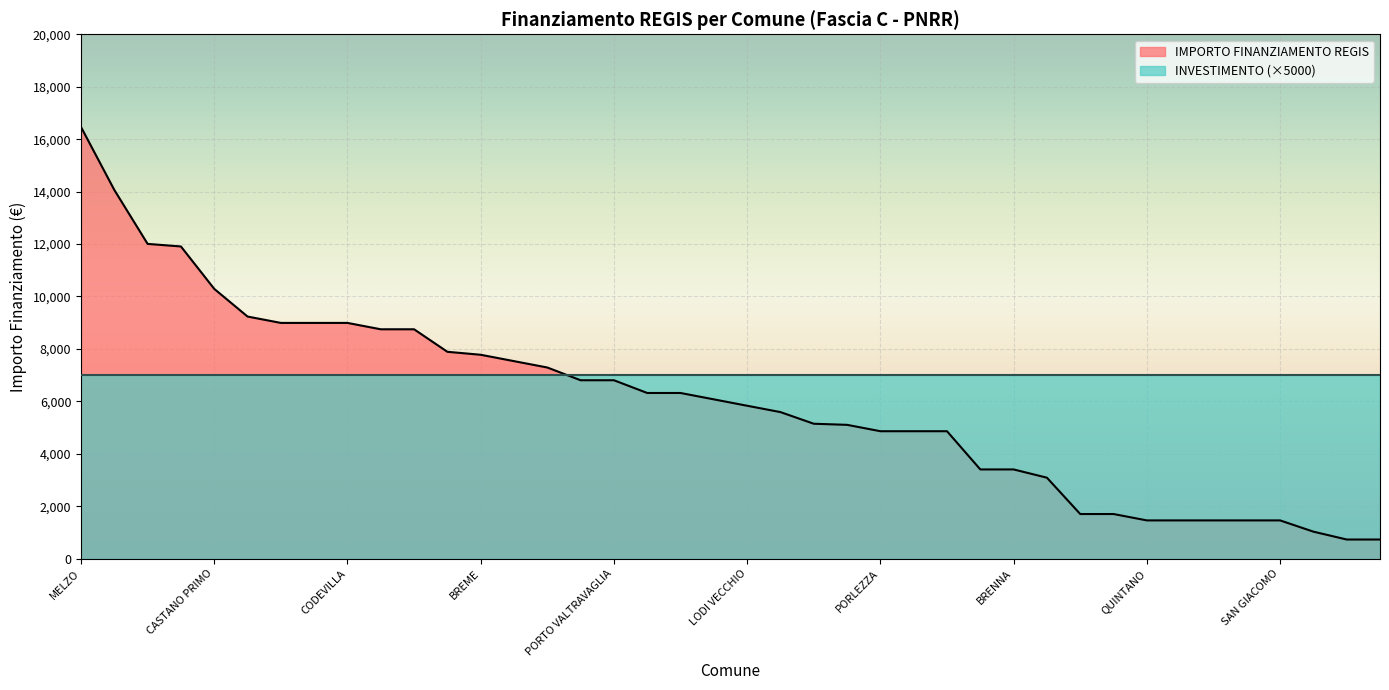

At CASALMORANO, list the series in order from largest to smallest.

IMPORTO FINANZIAMENTO REGIS, INVESTIMENTO